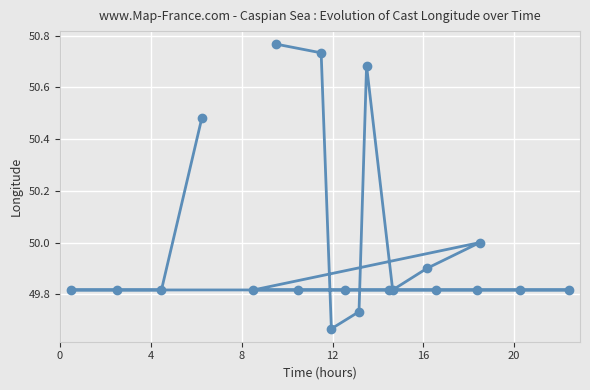

What is the difference between the maximum and minimum values?

1.1